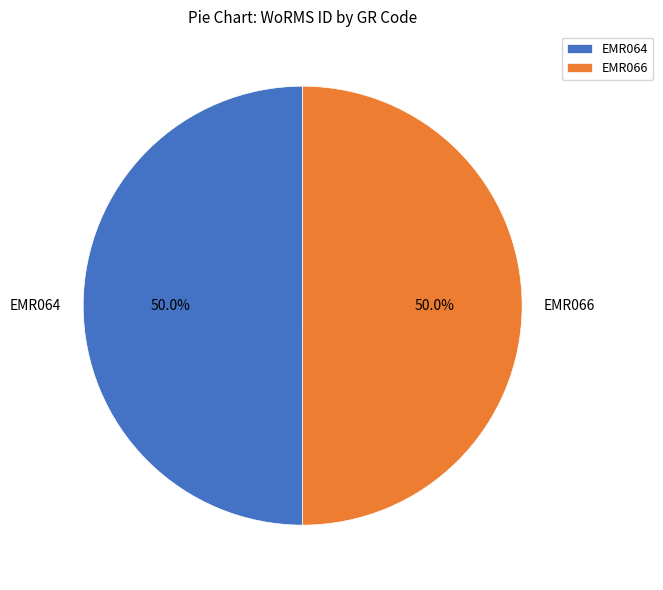

Approximately how many times larger is the value at EMR064 compared to EMR066?

1.0